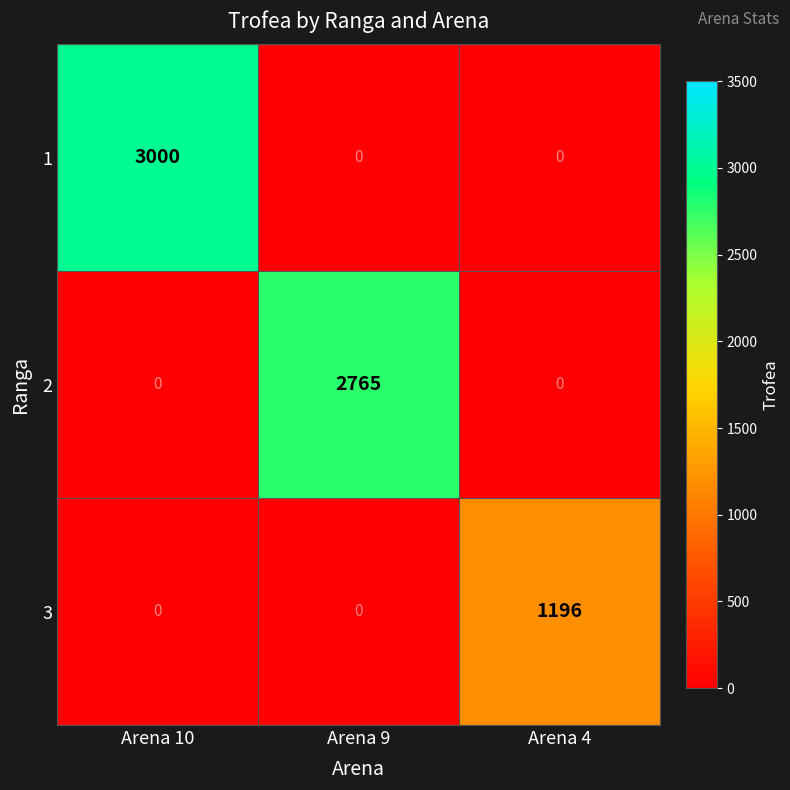

What is the greatest value displayed?

3000